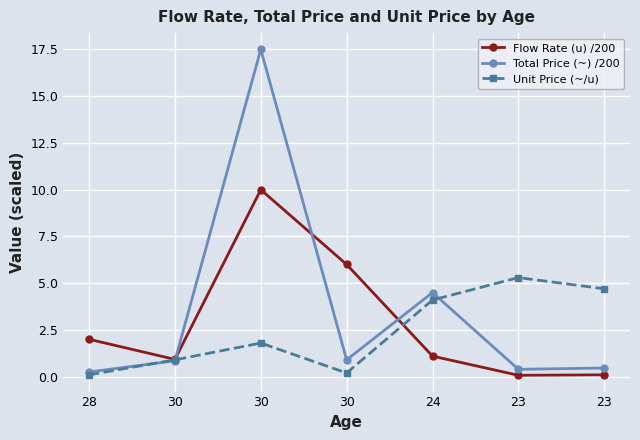

Where do Flow Rate (u) /200 and Total Price (~) /200 first cross each other?

30 and 30